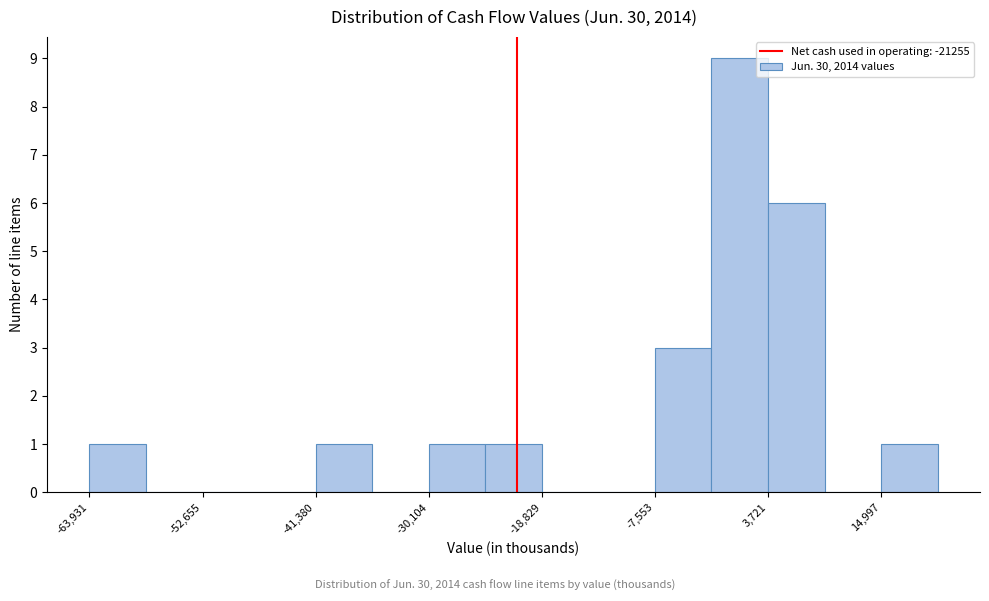

Around what value on the x-axis is the tallest bar? Give the approximate position of its centre, as read against the axis.

0